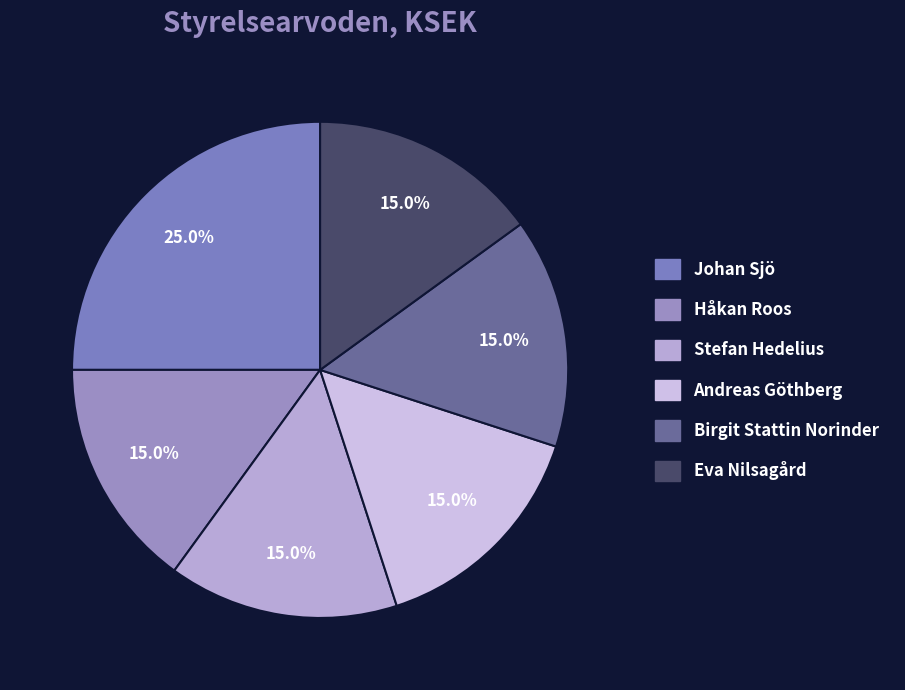

What is the largest slice in the pie chart?

Johan Sjö